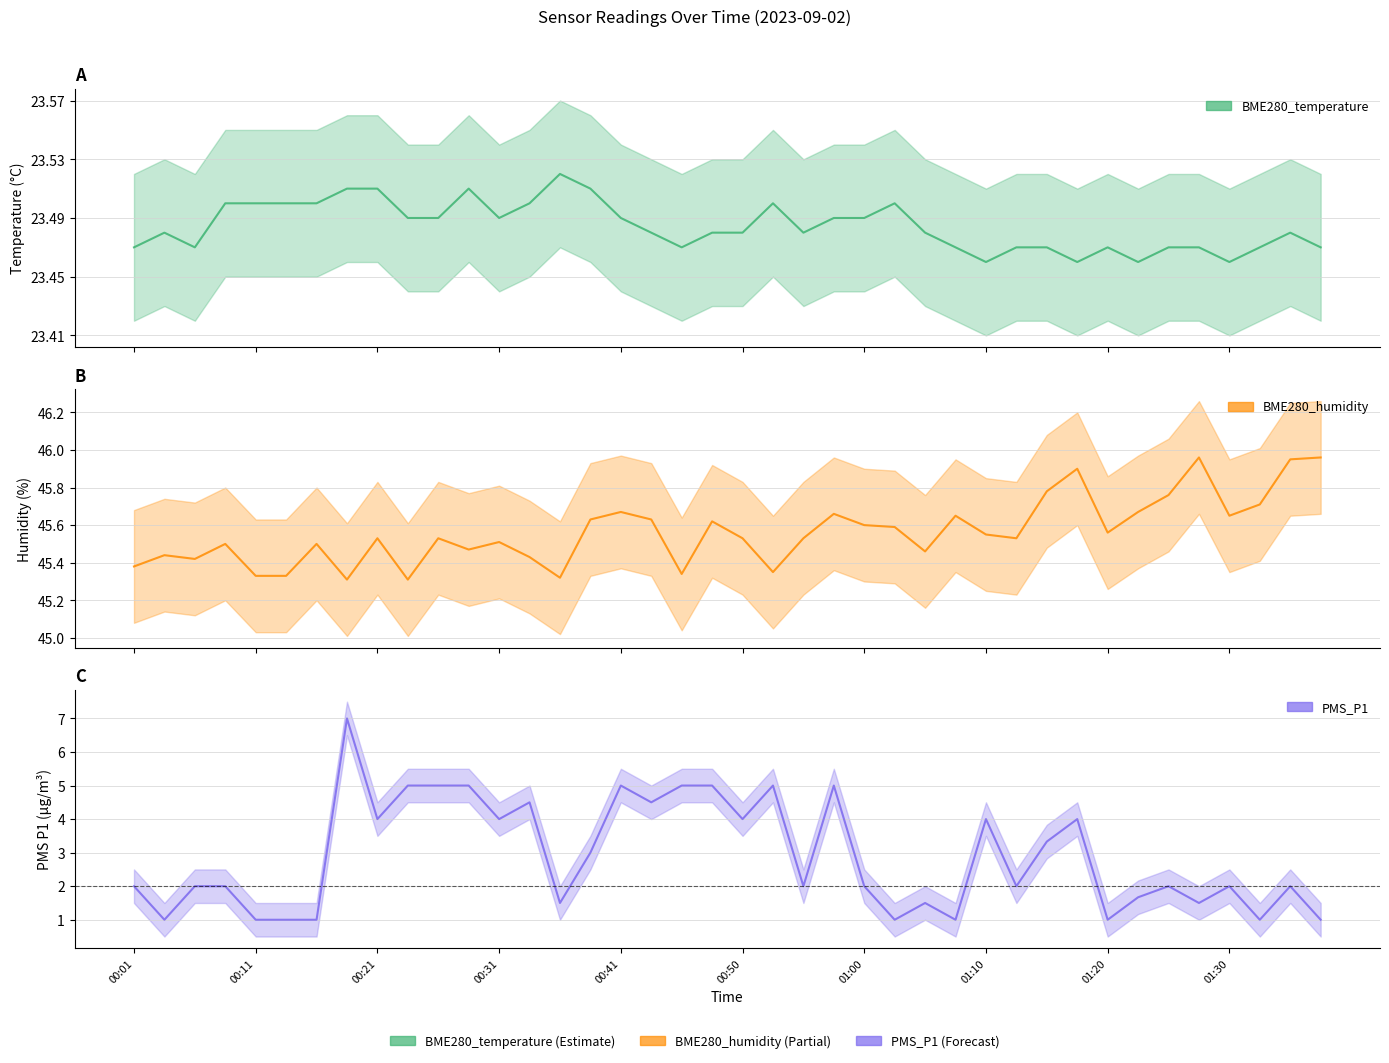

Reading left to right, what are all the values shown in this chart?

BME280_temperature: 23.5	23.5	23.5	23.5	23.5	23.5	23.5	23.5	23.5	23.5	23.5	23.5	23.5	23.5	23.5	23.5	23.5	23.5	23.5	23.5	23.5	23.5	23.5	23.5	23.5	23.5	23.5	23.5	23.5	23.5	23.5	23.5	23.5	23.5	23.5	23.5	23.5	23.5	23.5	23.5
BME280_humidity: 45.4	45.4	45.4	45.5	45.3	45.3	45.5	45.3	45.5	45.3	45.5	45.5	45.5	45.4	45.3	45.6	45.7	45.6	45.3	45.6	45.5	45.4	45.5	45.7	45.6	45.6	45.5	45.6	45.5	45.5	45.8	45.9	45.6	45.7	45.8	46.0	45.6	45.7	46.0	46.0
PMS_P1: 2.0	1.0	2.0	2.0	1.0	1.0	1.0	7.0	4.0	5.0	5.0	5.0	4.0	4.5	1.5	3.0	5.0	4.5	5.0	5.0	4.0	5.0	2.0	5.0	2.0	1.0	1.5	1.0	4.0	2.0	3.3	4.0	1.0	1.7	2.0	1.5	2.0	1.0	2.0	1.0